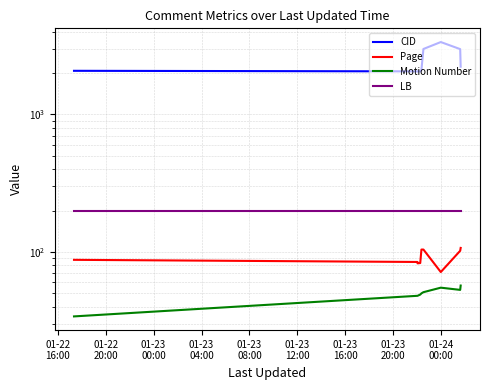

Where is the first local minimum for CID?

01-23
08:00